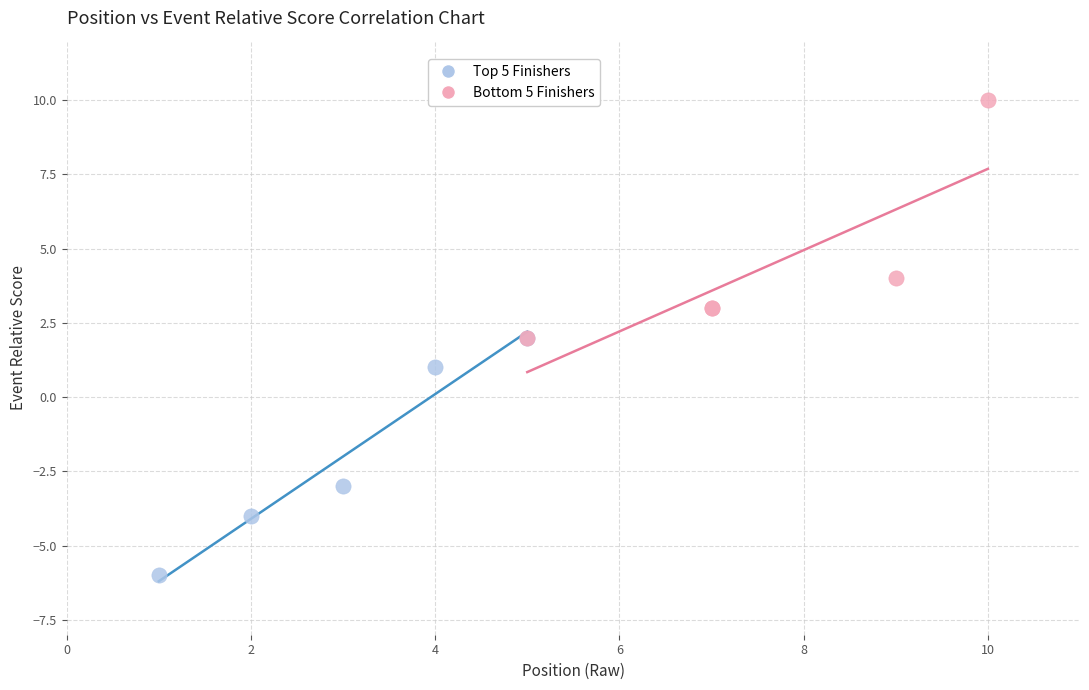

Which series reaches the minimum Y coordinate?

Top 5 Finishers